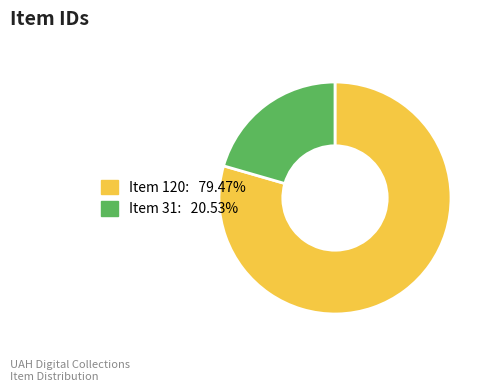

How many slices are in this pie chart?

2